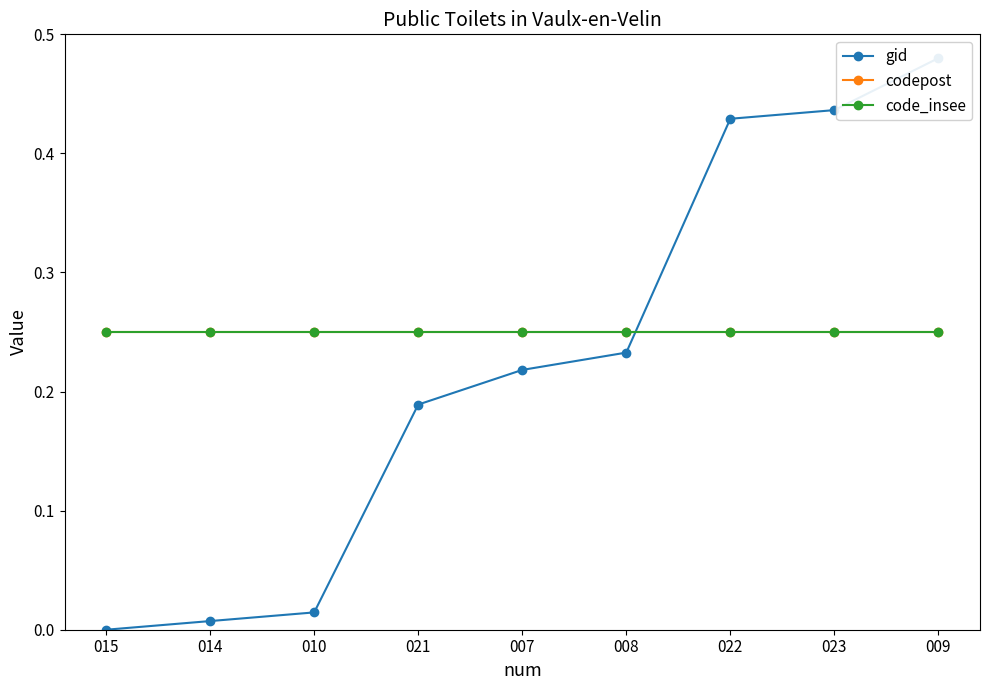

Reading left to right, extract all data points from this chart.

gid: 015=0.0	014=0.0	010=0.0	021=0.2	007=0.2	008=0.2	022=0.4	023=0.4	009=0.5
codepost: 015=0.2	014=0.2	010=0.2	021=0.2	007=0.2	008=0.2	022=0.2	023=0.2	009=0.2
code_insee: 015=0.2	014=0.2	010=0.2	021=0.2	007=0.2	008=0.2	022=0.2	023=0.2	009=0.2